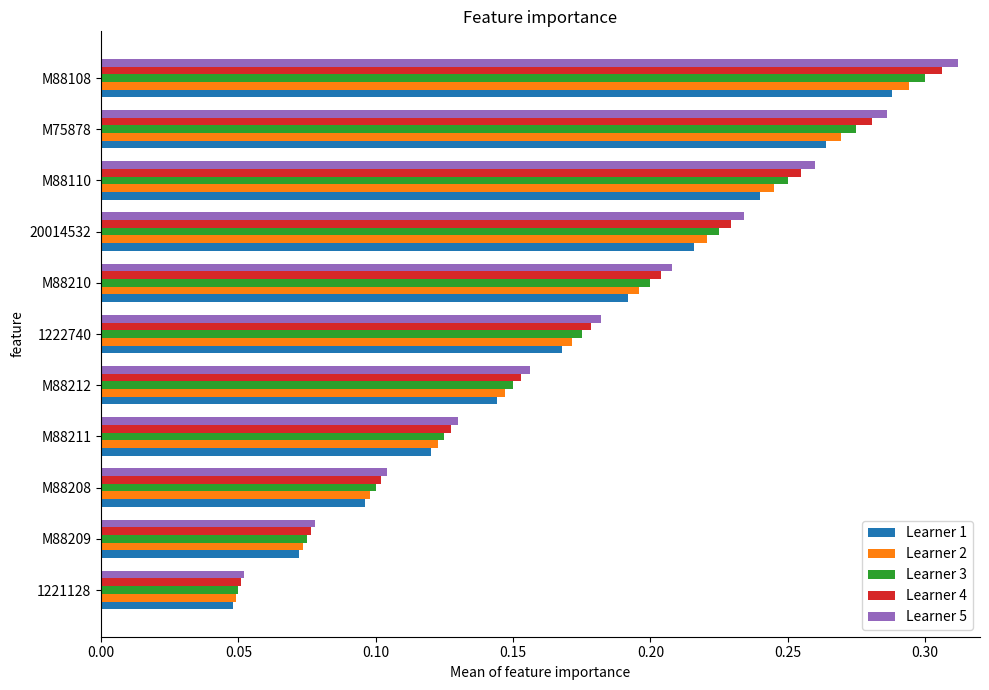

Rank the categories by Learner 3 value from lowest to highest.

1221128, M88209, M88208, M88211, M88212, 1222740, M88210, 20014532, M88110, M75878, M88108